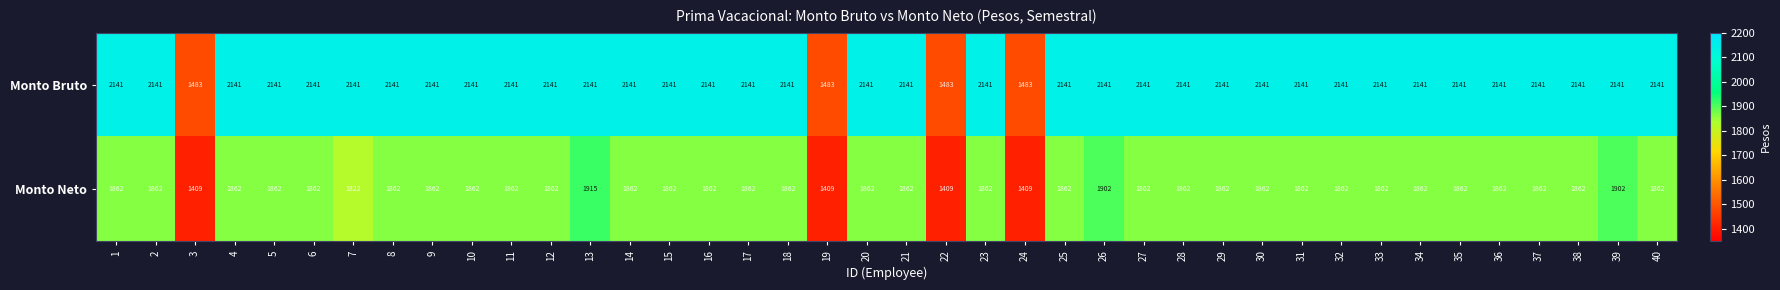

What is the maximum value for Monto Bruto?

2141